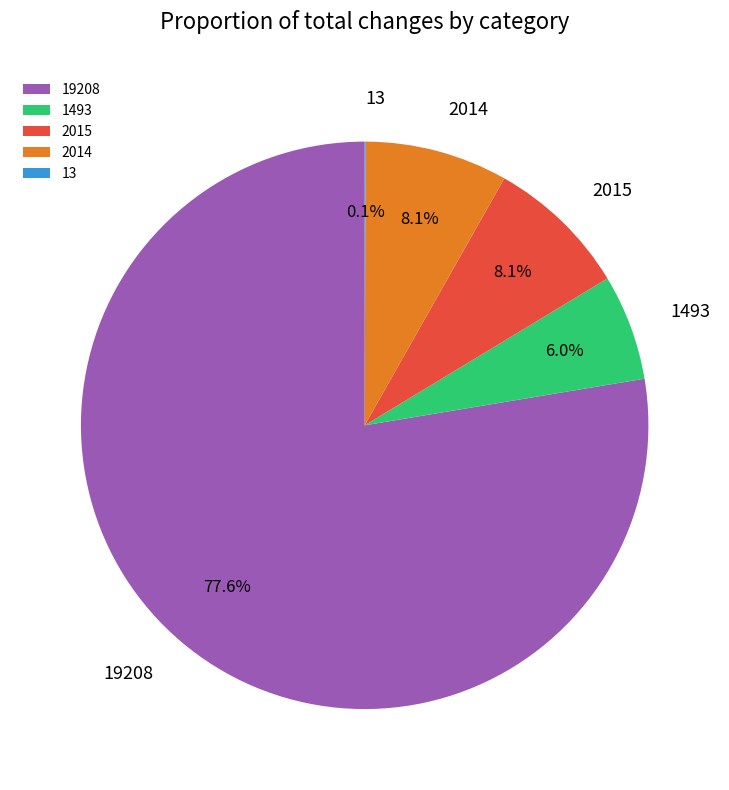

Is the sum of 1493 and 19208 greater than half?

Yes